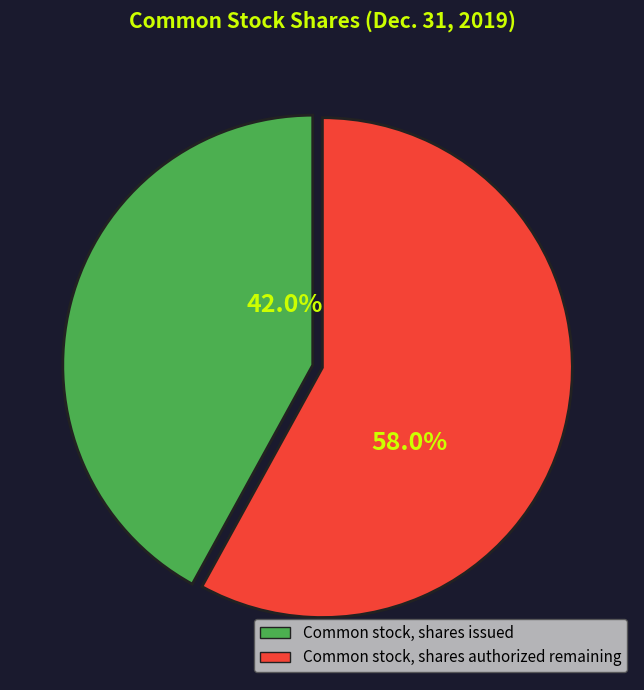

Rank the categories by value from highest to lowest.

Common stock, shares authorized, Common stock, shares issued